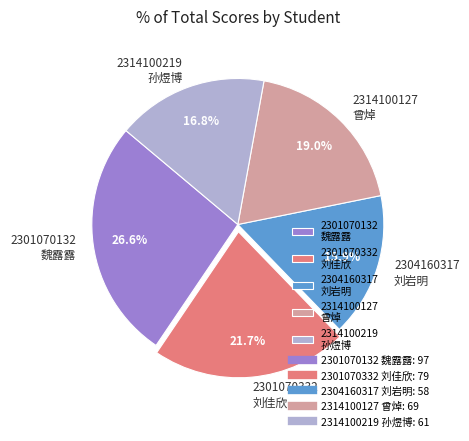

Approximately how many times larger is the value at 2301070132 魏露露 compared to 2304160317 刘岩明?

1.7